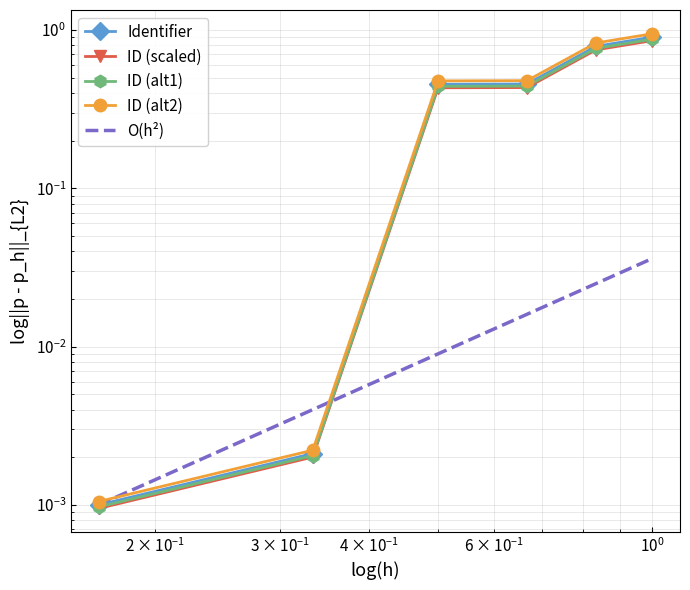

True or false: there are more than 0 points higher than both neighbors.

False